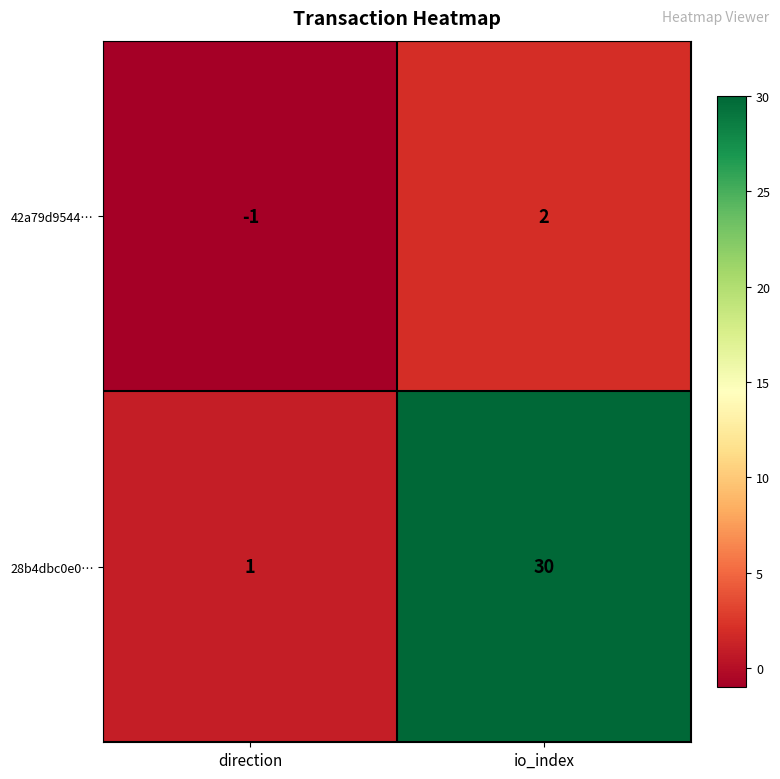

The value of 28b4dbc0e0… at direction is 1. True or false?

True